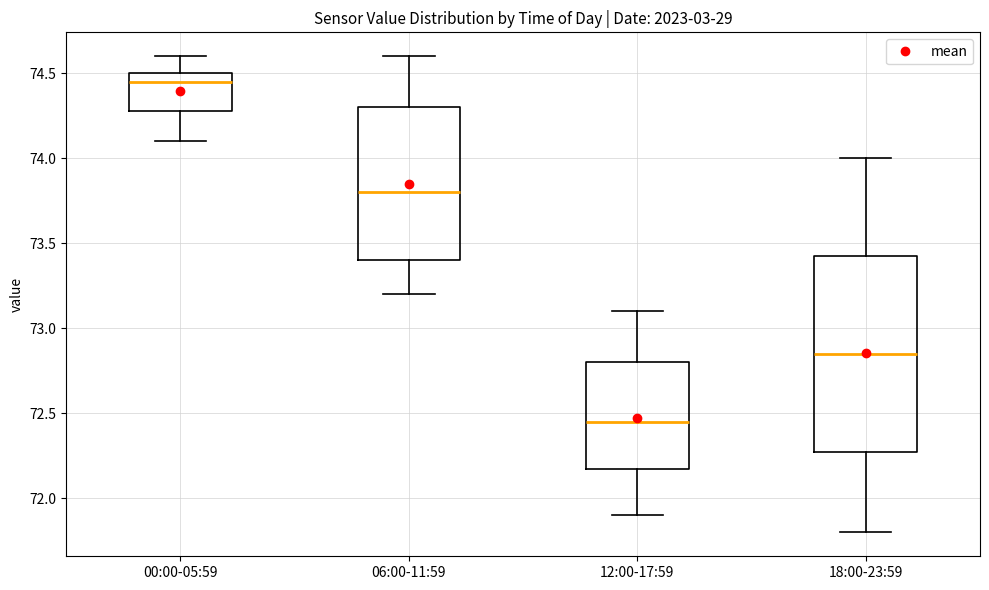

Comparing the boxes themselves (not the whiskers), which one is the tallest?

18:00-23:59